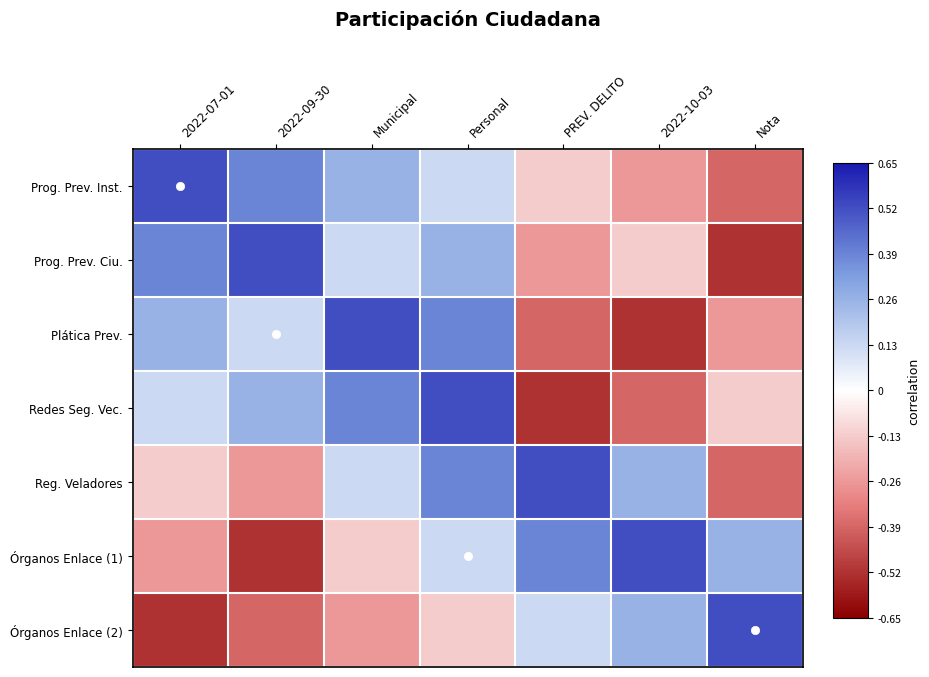

Which has a higher value, 2022-07-01 or Personal?

2022-07-01